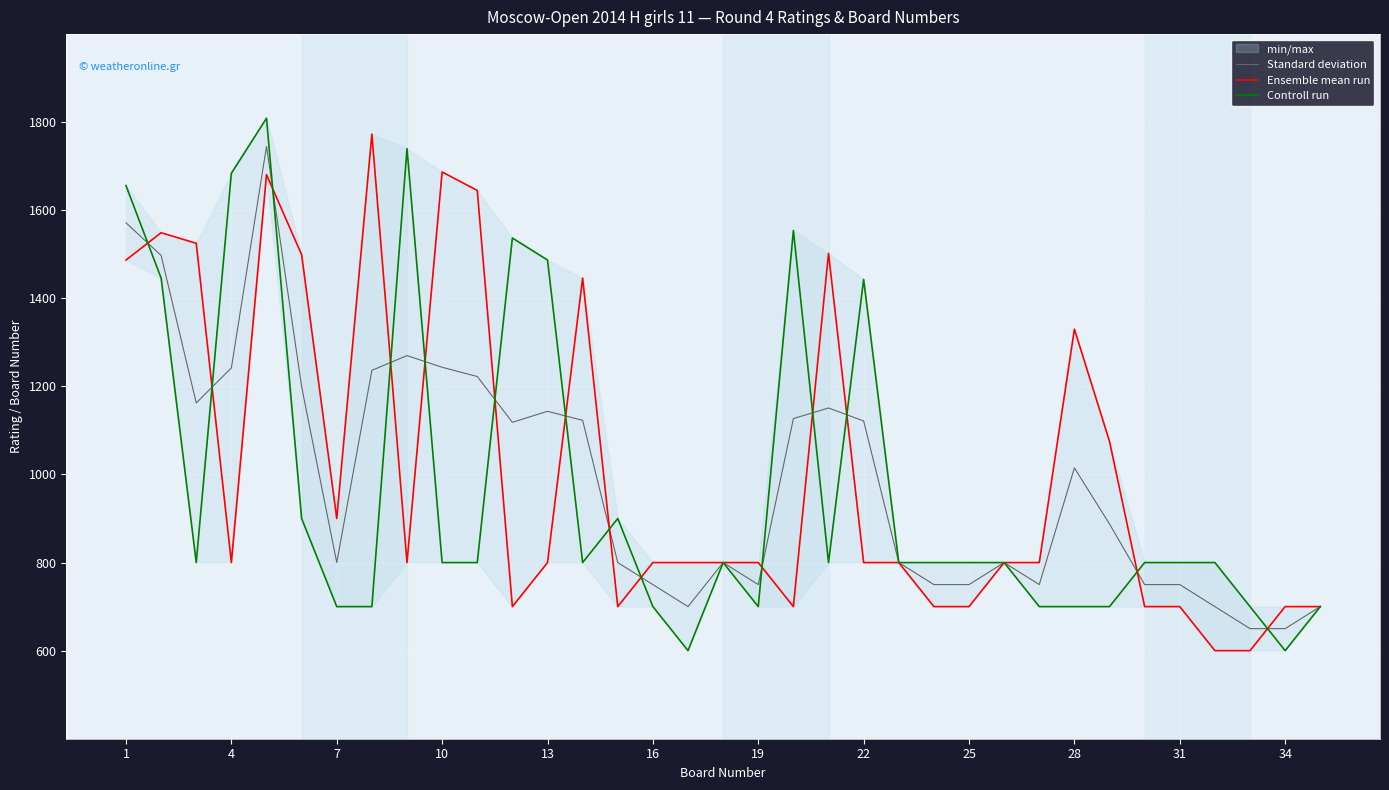

Reading right to left, transcribe all the data shown in this chart.

Standard deviation: 700.0	650.0	650.0	700.0	750.0	750.0	887.5	1015.0	750.0	800.0	750.0	750.0	800.0	1121.5	1151.0	1127.0	750.0	800.0	700.0	750.0	800.0	1123.0	1143.5	1118.5	1222.5	1243.5	1270.0	1236.5	800.0	1199.5	1745.0	1242.0	1162.5	1497.5	1571.5
Ensemble mean run: 700.0	700.0	600.0	600.0	700.0	700.0	1075.0	1330.0	800.0	800.0	700.0	700.0	800.0	800.0	1502.0	700.0	800.0	800.0	800.0	800.0	700.0	1446.0	800.0	700.0	1645.0	1687.0	800.0	1773.0	900.0	1499.0	1681.0	800.0	1525.0	1549.0	1487.0
Controll run: 700.0	600.0	700.0	800.0	800.0	800.0	700.0	700.0	700.0	800.0	800.0	800.0	800.0	1443.0	800.0	1554.0	700.0	800.0	600.0	700.0	900.0	800.0	1487.0	1537.0	800.0	800.0	1740.0	700.0	700.0	900.0	1809.0	1684.0	800.0	1446.0	1656.0